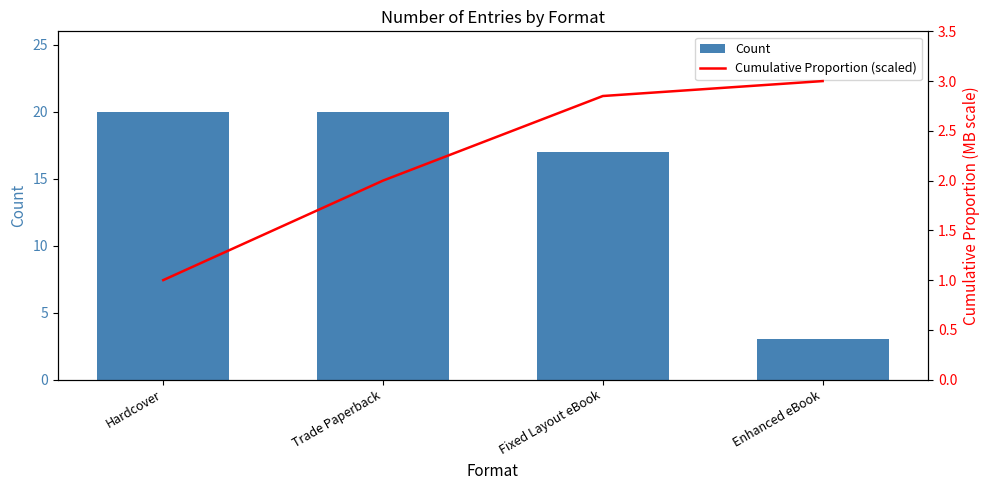

What are all the series names shown in the legend?

Count, Cumulative Proportion (scaled)